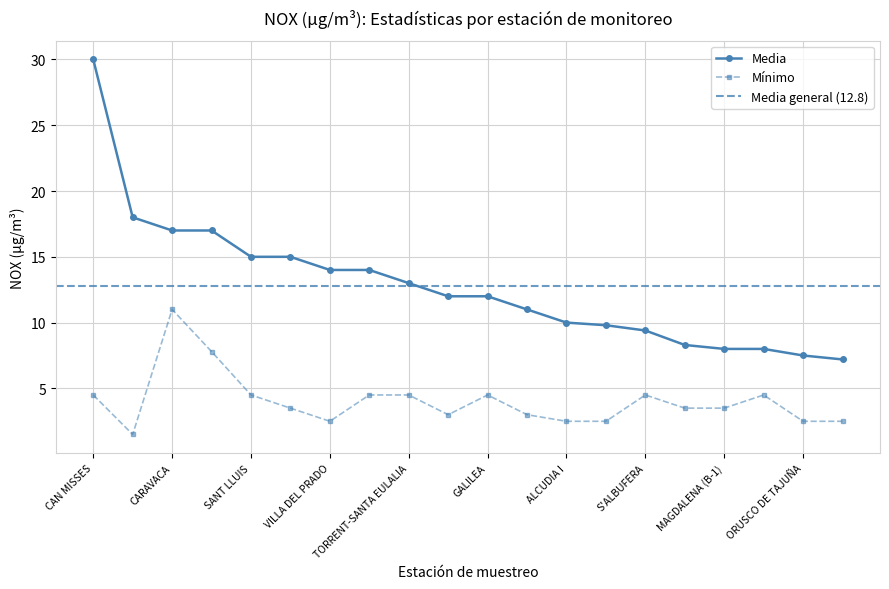

True or false: Mínimo has a value of 3.5 at CIUTADELLA DE MENORCA.

True